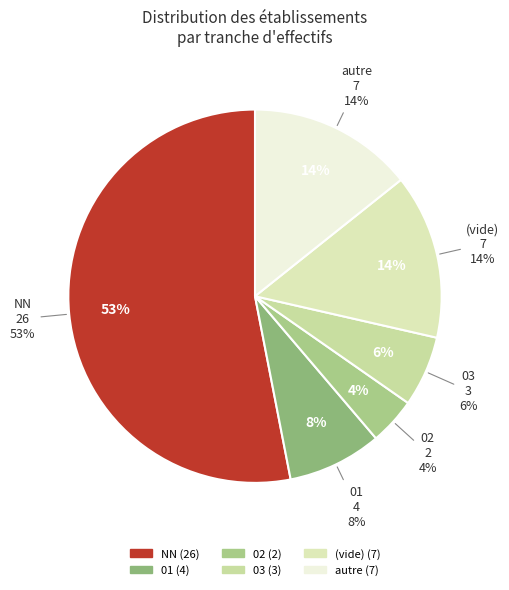

How many slices are in this pie chart?

6